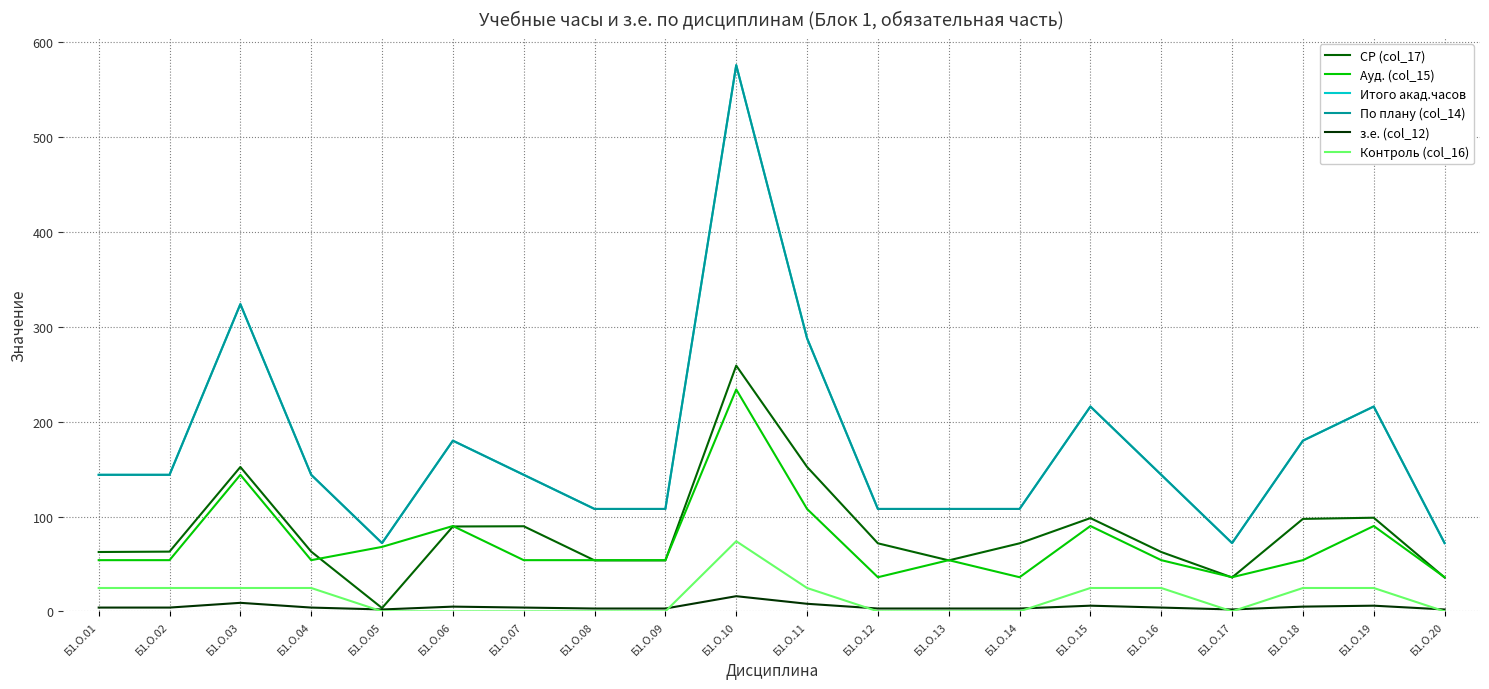

Rank the series at Б1.О.18 from lowest to highest value.

з.е. (col_12), Контроль (col_16), Ауд. (col_15), СР (col_17), Итого акад.часов, По плану (col_14)